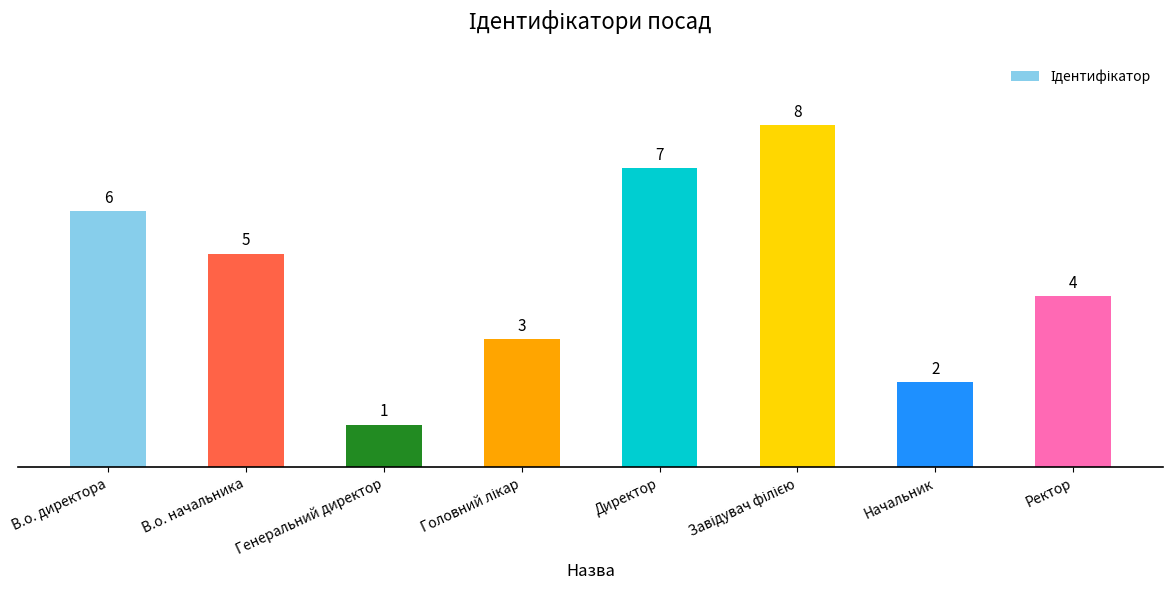

What is the label of the 2nd bar from the right?

Начальник